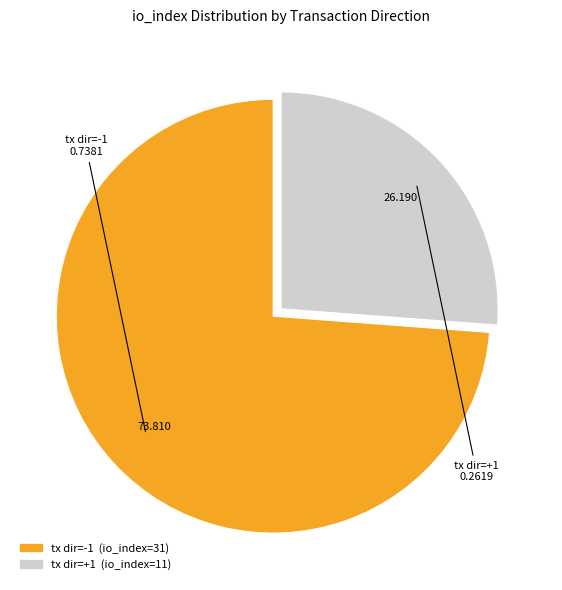

Is there any slice that represents more than half of the pie?

Yes